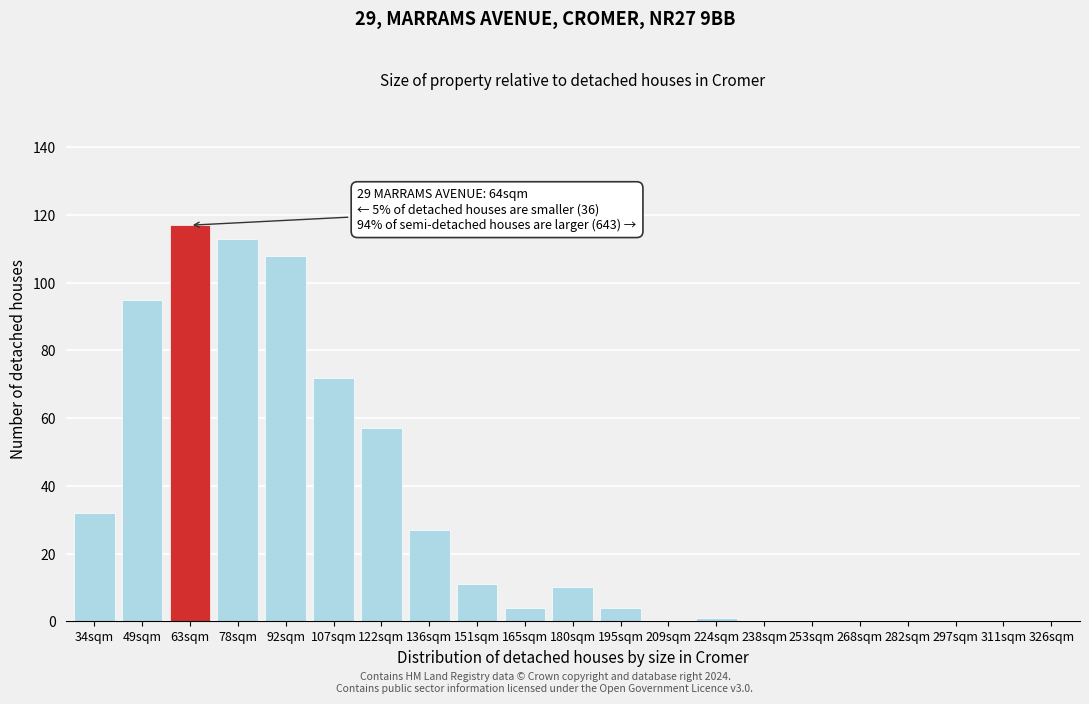

Reading left to right, what are all the values shown in this chart?

34sqm=32	49sqm=95	63sqm=117	78sqm=113	92sqm=108	107sqm=72	122sqm=57	136sqm=27	151sqm=11	165sqm=4	180sqm=10	195sqm=4	209sqm=0	224sqm=1	238sqm=0	253sqm=0	268sqm=0	282sqm=0	297sqm=0	311sqm=0	326sqm=0